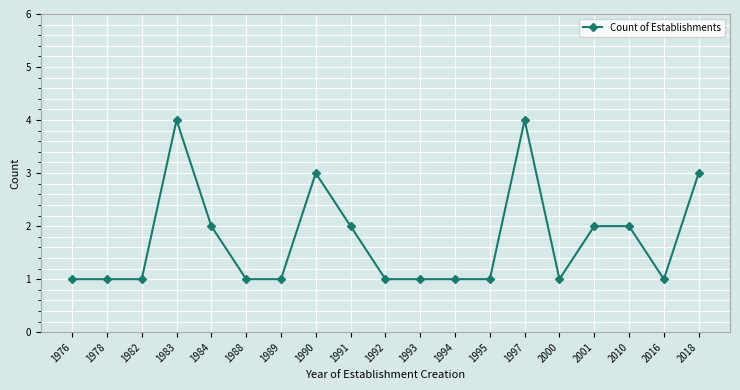

True or false: there are more than 2 points higher than both neighbors.

True